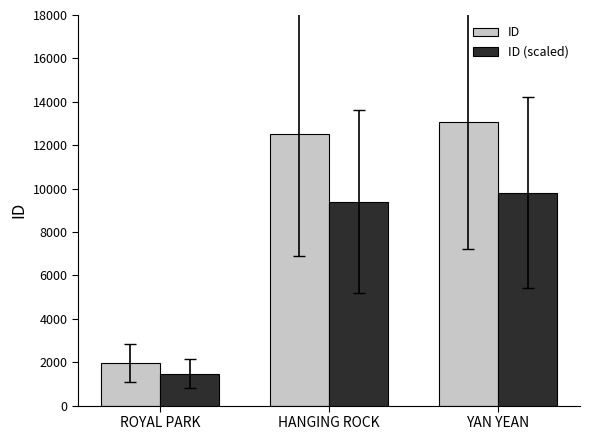

How many bars are there in total?

6